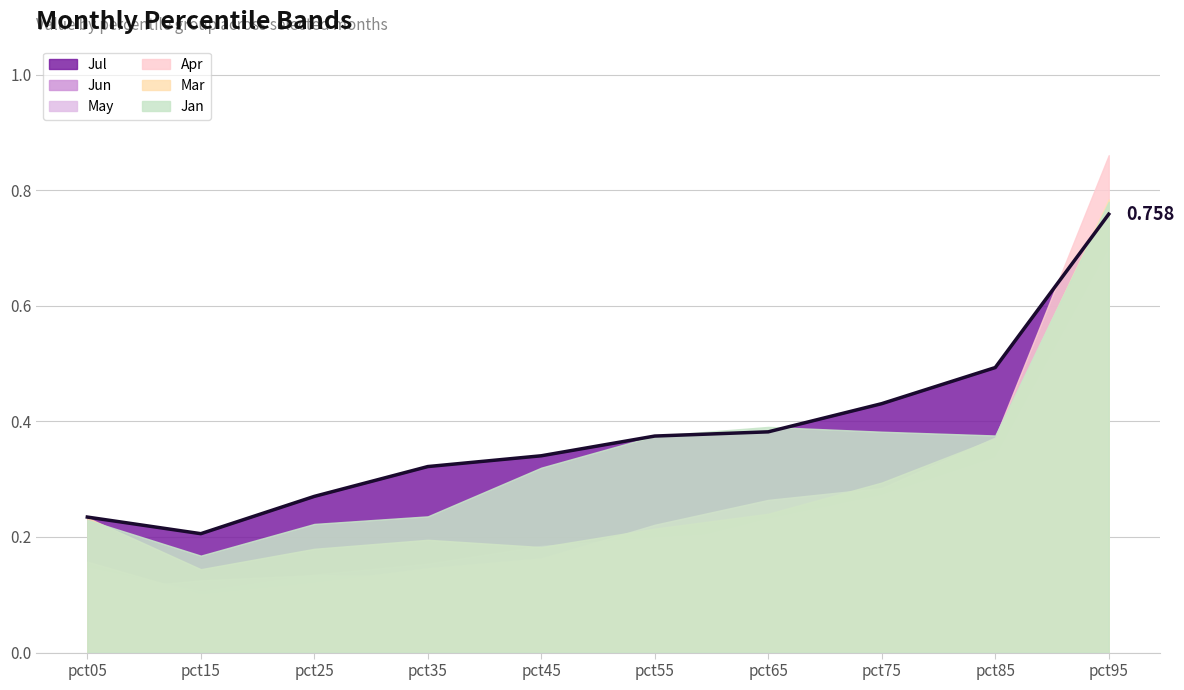

Which series changed the most between pct05 and pct85?

Jul